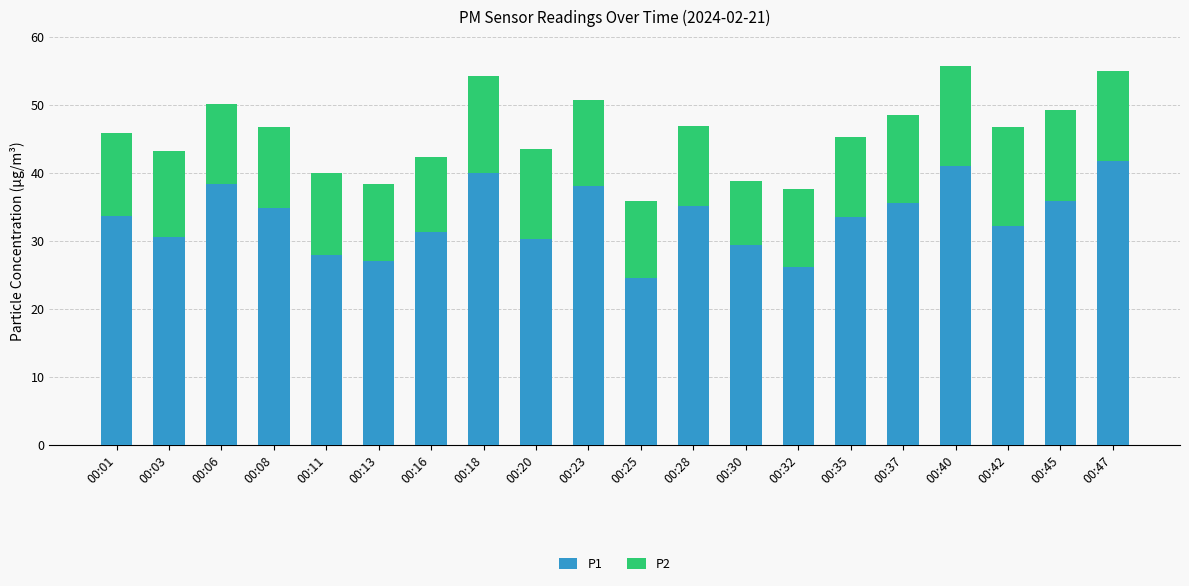

What is the difference between the second highest and second lowest values in the P1 series?

14.8